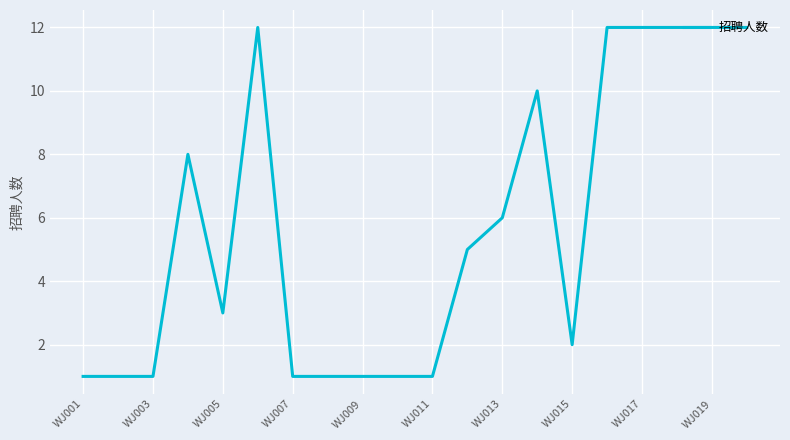

Does the chart have visible grid lines?

Yes